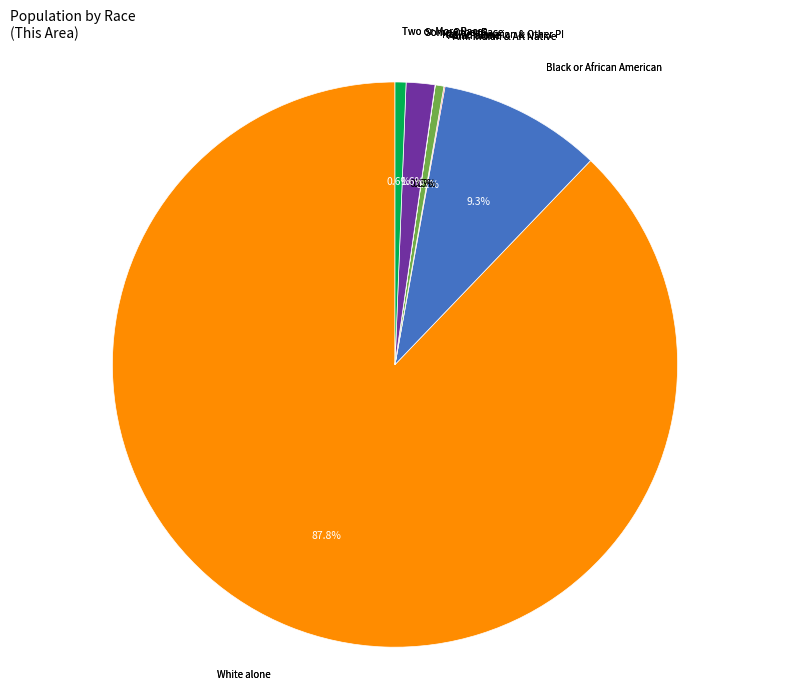

To the nearest percent, what is the average slice percentage?

14%